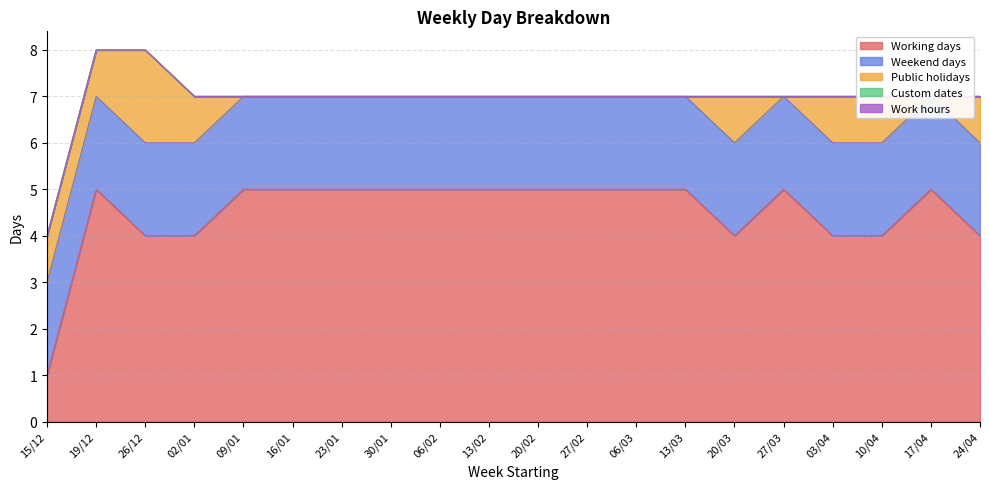

Does the chart display data point markers on the line(s)?

No